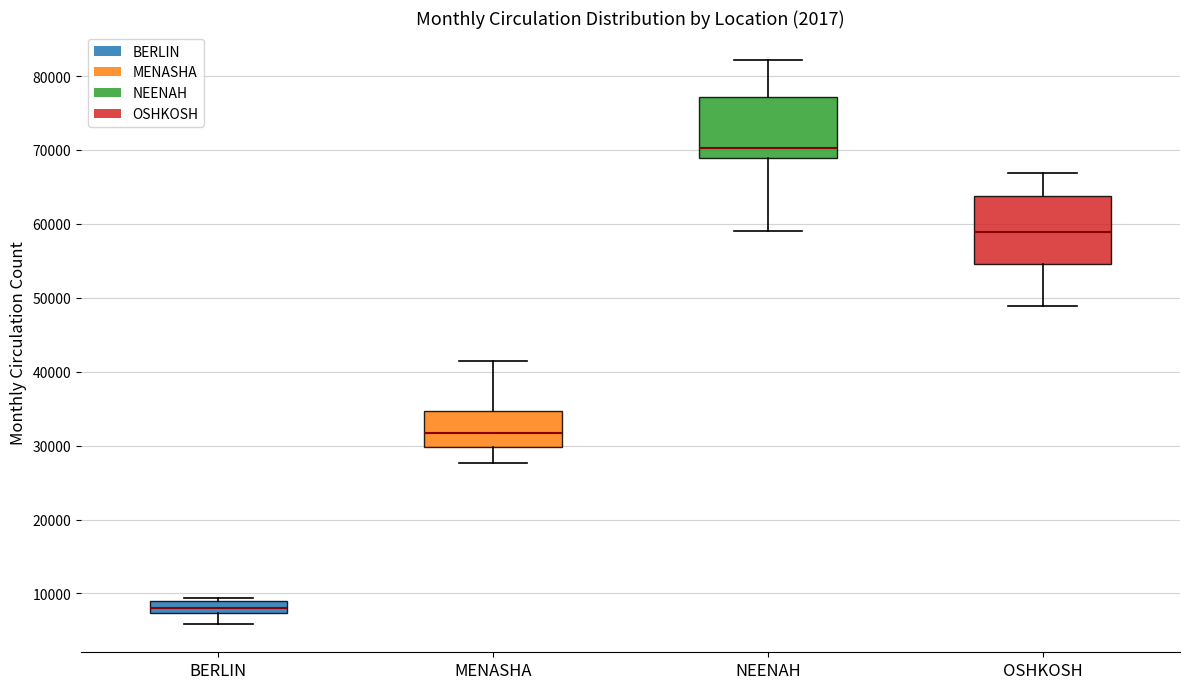

Where is the upper edge of the box for MENASHA on the y-axis? The values are not printed on the chart, so give them approximately, as read against the axis.

35000